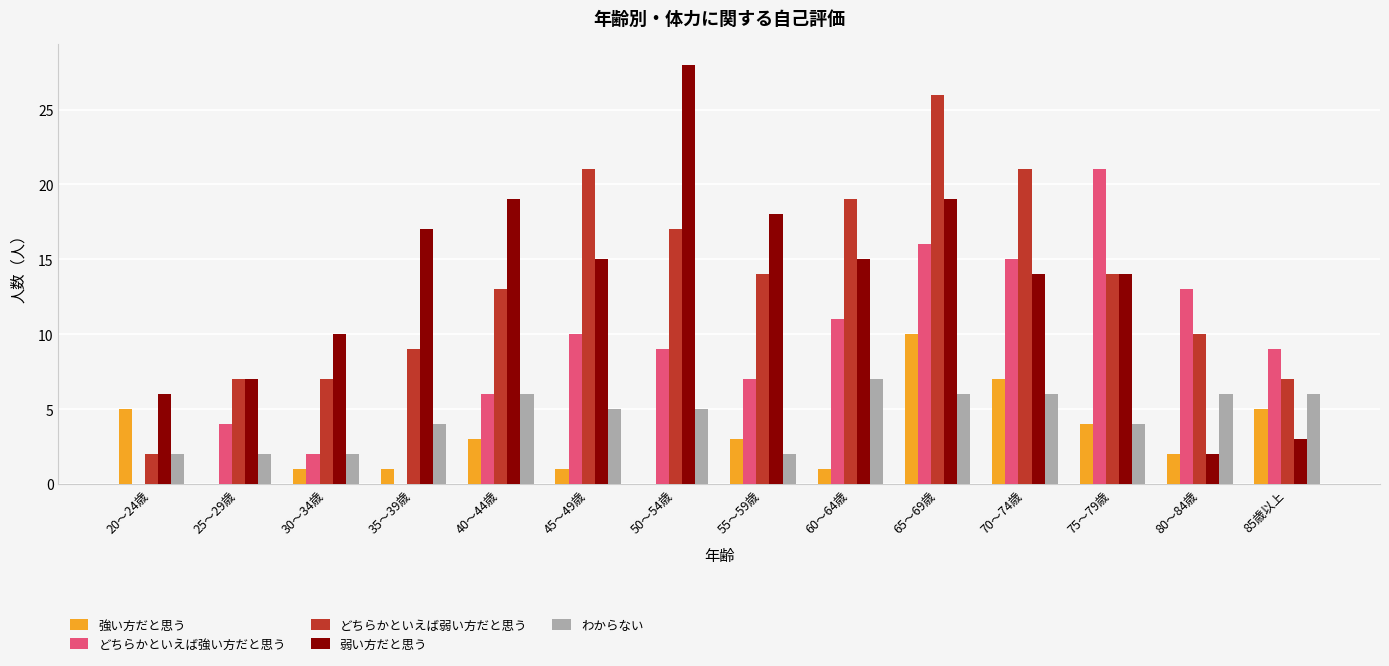

True or false: どちらかといえば強い方だと思う has a value of 13 at 80～84歳.

True